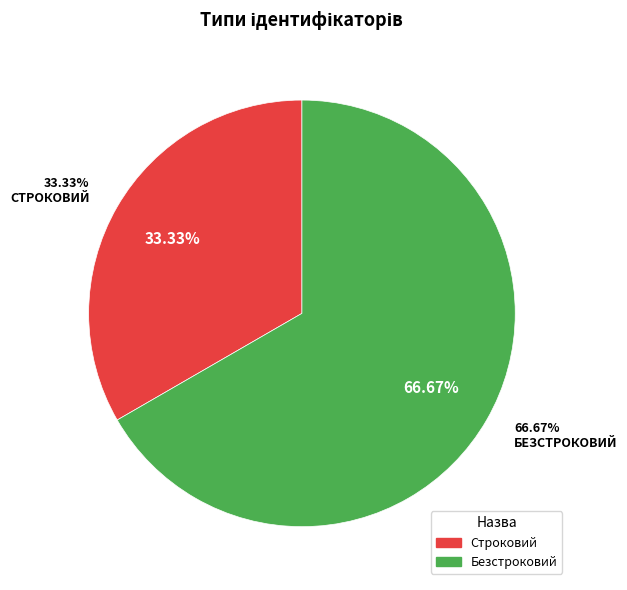

To the nearest percent, what is the difference between the largest and smallest slice percentages?

33%